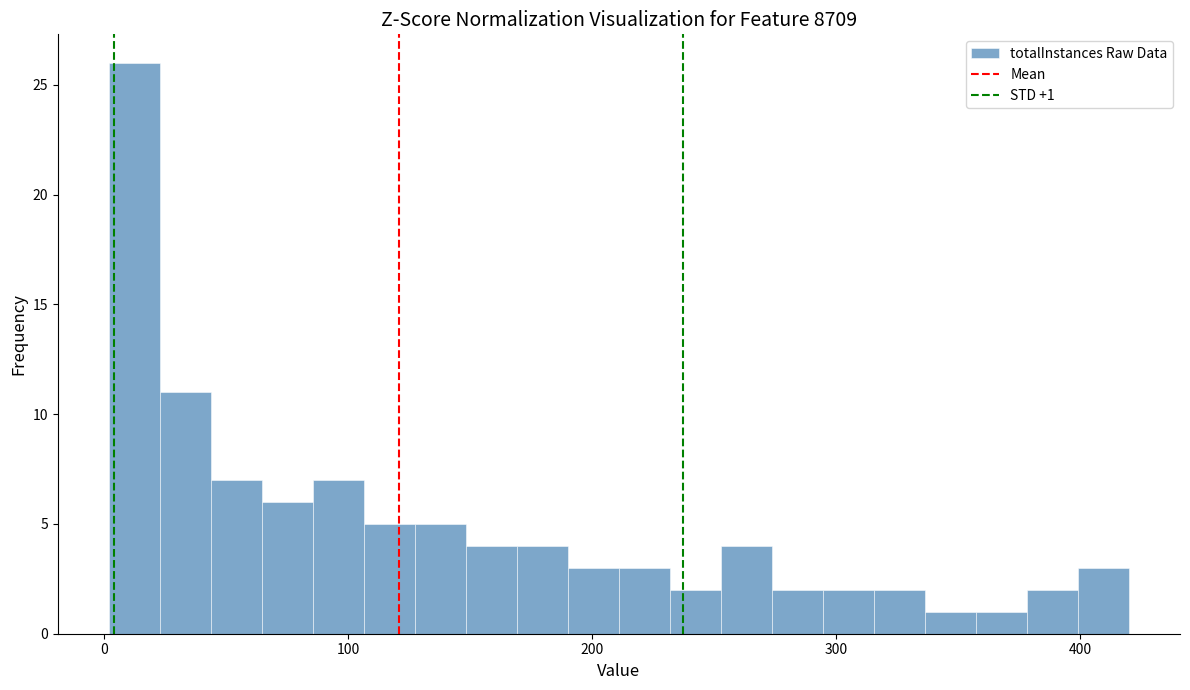

Read against the x-axis, roughly where is the centre of the tallest bar?

10